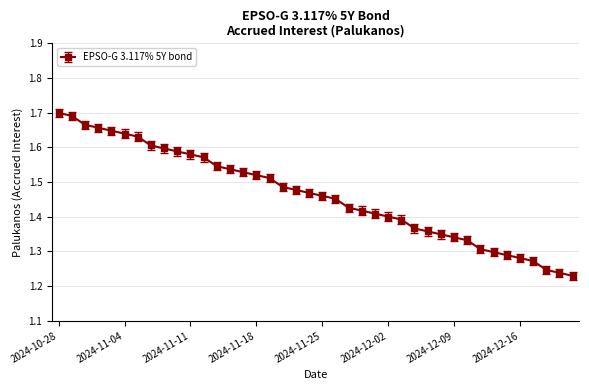

Count the values in the range 1 to 2.

40